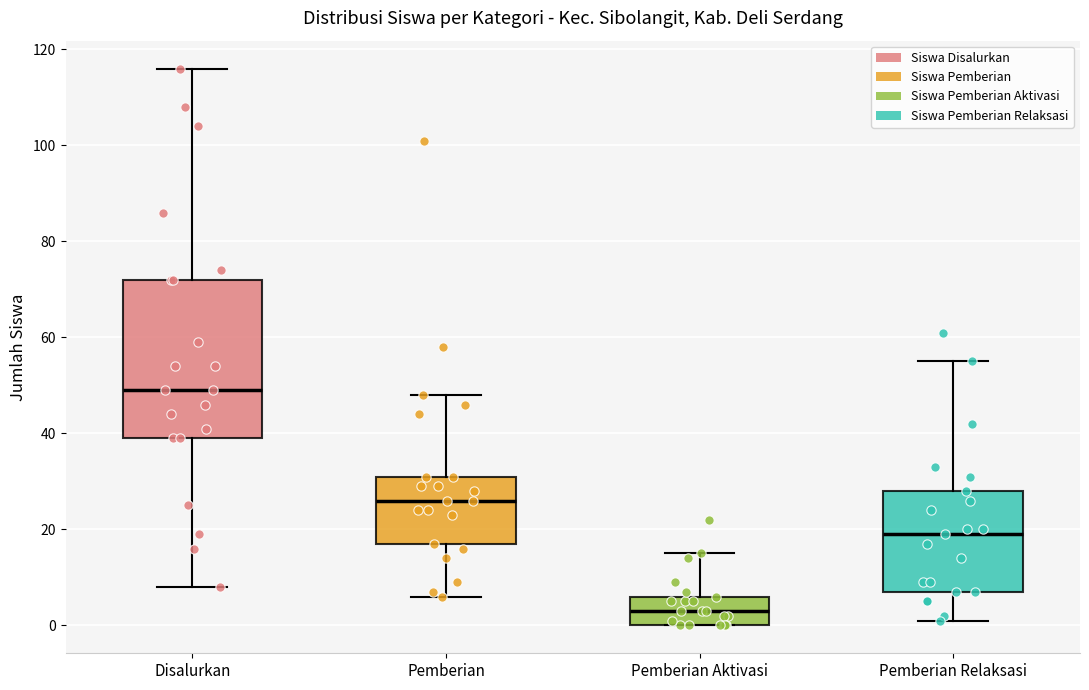

Reading left to right, transcribe this box plot: for each box, give where its median line is, the range the box spans, and where its two whiskers end, as read against the y-axis. The values are not printed on the chart, so give them approximately, as read against the axis.

Disalurkan: median 50, box 40 to 72, whiskers 8 to 116
Pemberian: median 26, box 18 to 32, whiskers 6 to 48
Pemberian Aktivasi: median 4, box 0 to 6, whiskers 0 to 16
Pemberian Relaksasi: median 20, box 8 to 28, whiskers 2 to 56